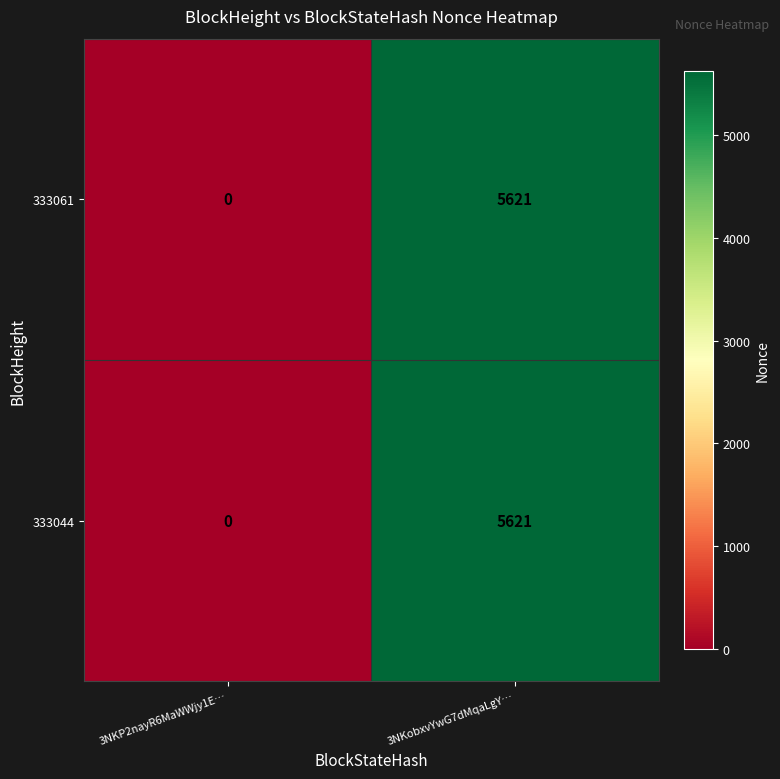

List the labels in order of 333061 value, largest first.

3NKobxvYwG7dMqaLgY…, 3NKP2nayR6MaWWjy1E…